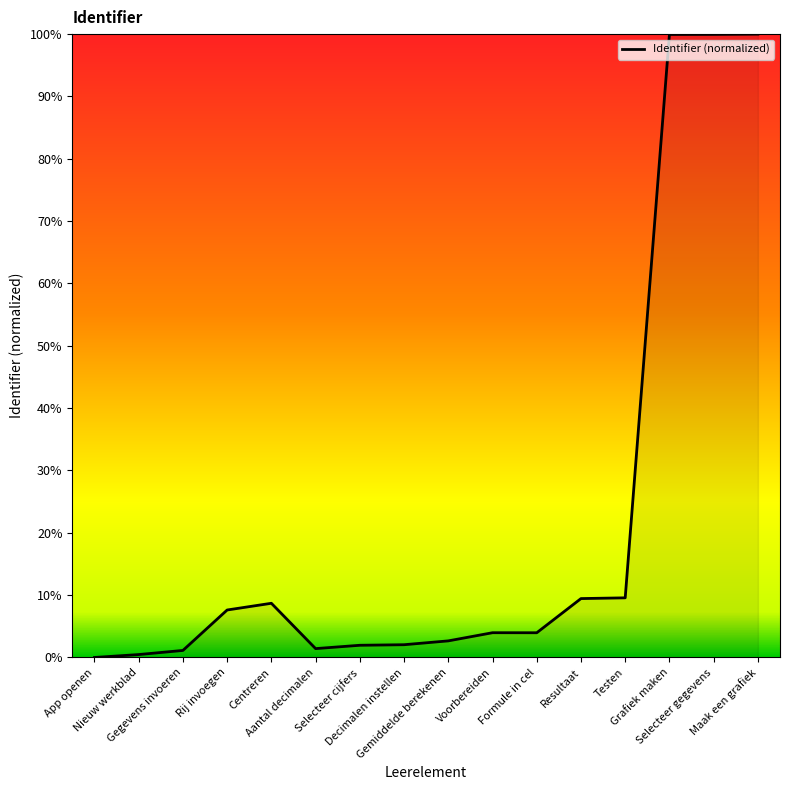

Does the chart display data point markers on the line(s)?

No